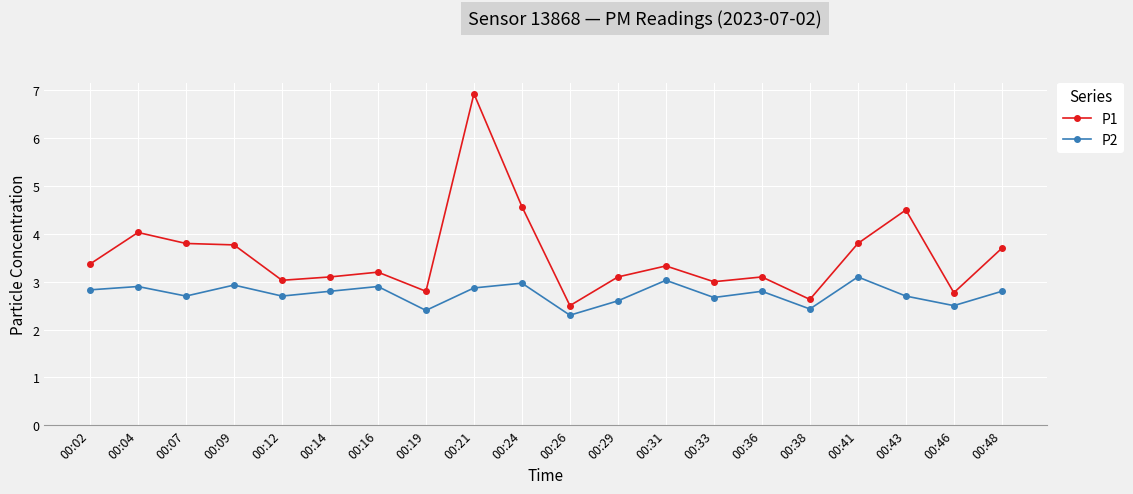

True or false: P1 and P2 intersect in this chart.

False